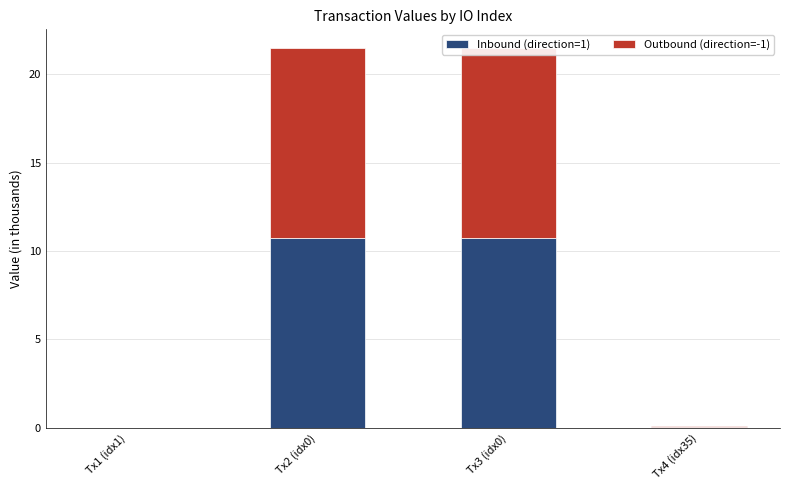

What is the difference between the maximum and second lowest values in the Outbound (direction=-1) series?

10.7